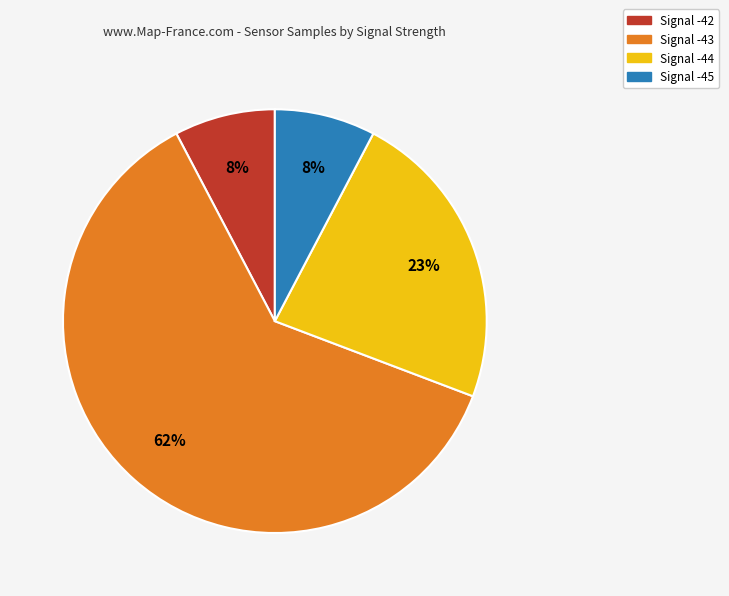

Is there any slice that represents more than half of the pie?

Yes